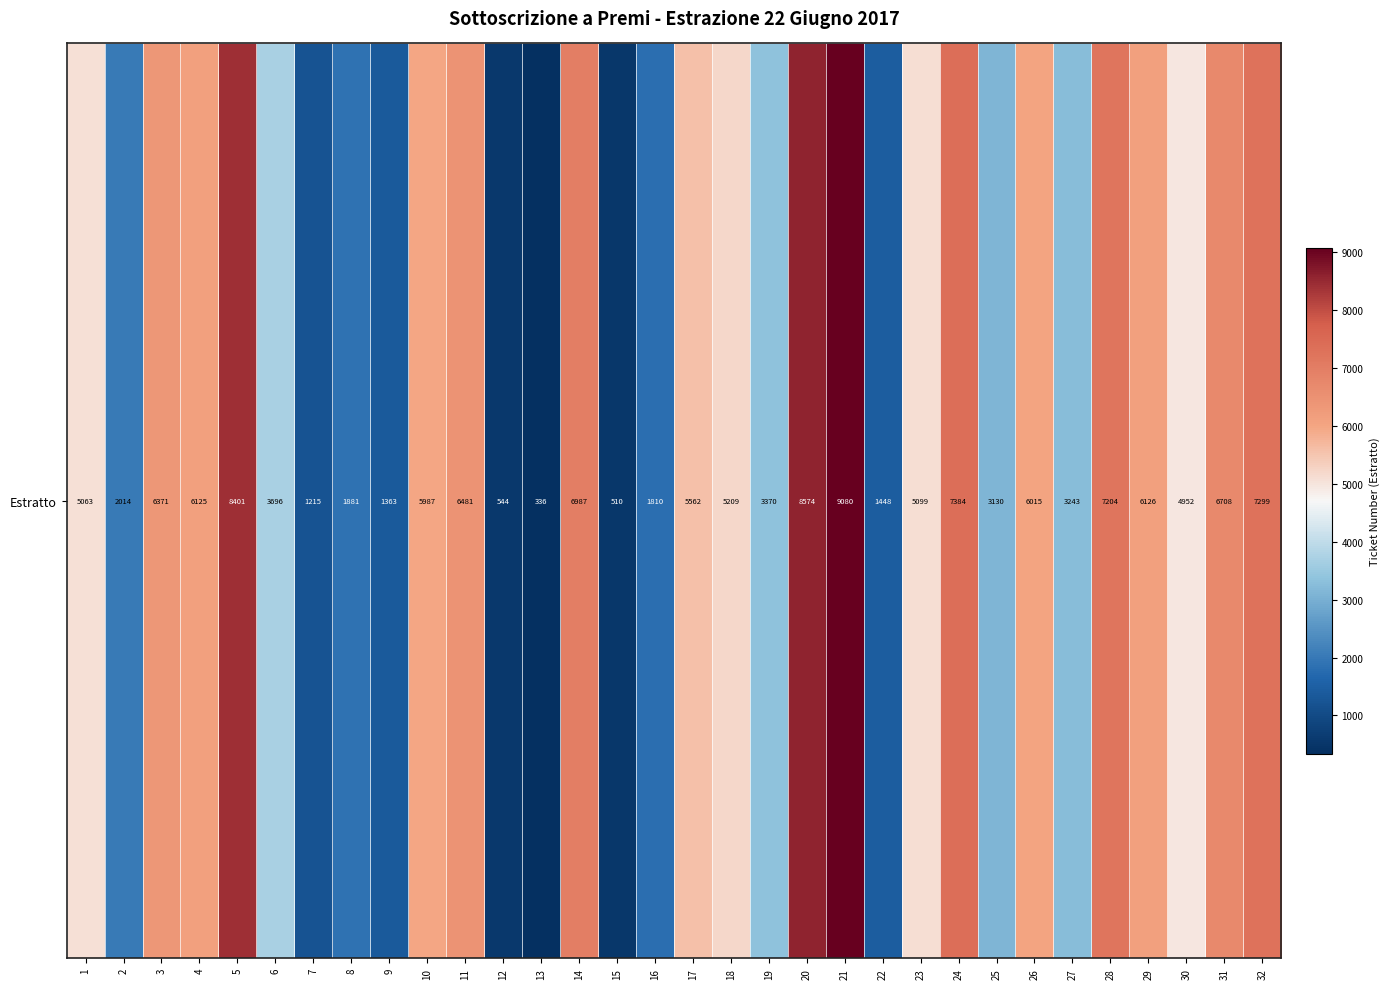

Between 14 and 26, which is larger?

14